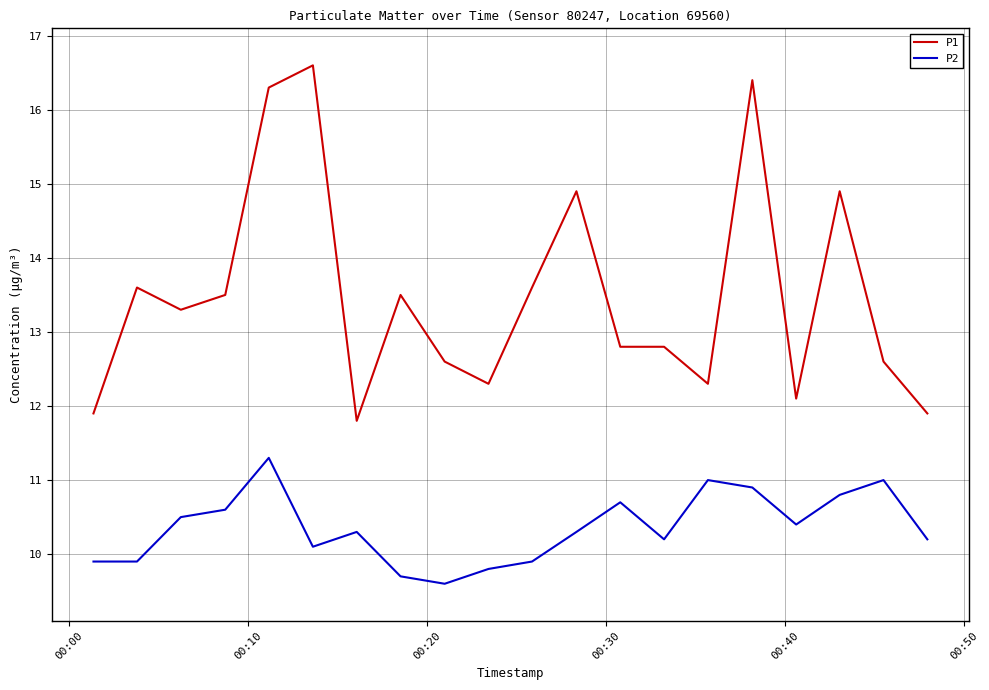

Rank the series by their maximum value, from lowest to highest.

P2, P1